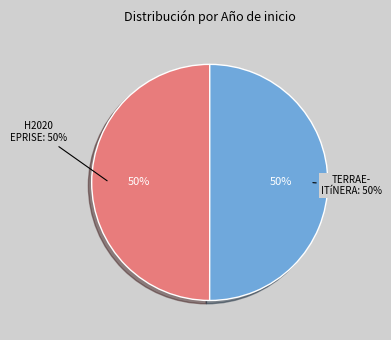

To the nearest percent, what percentage of the pie is Proyecto H2020 EPRISE?

50%